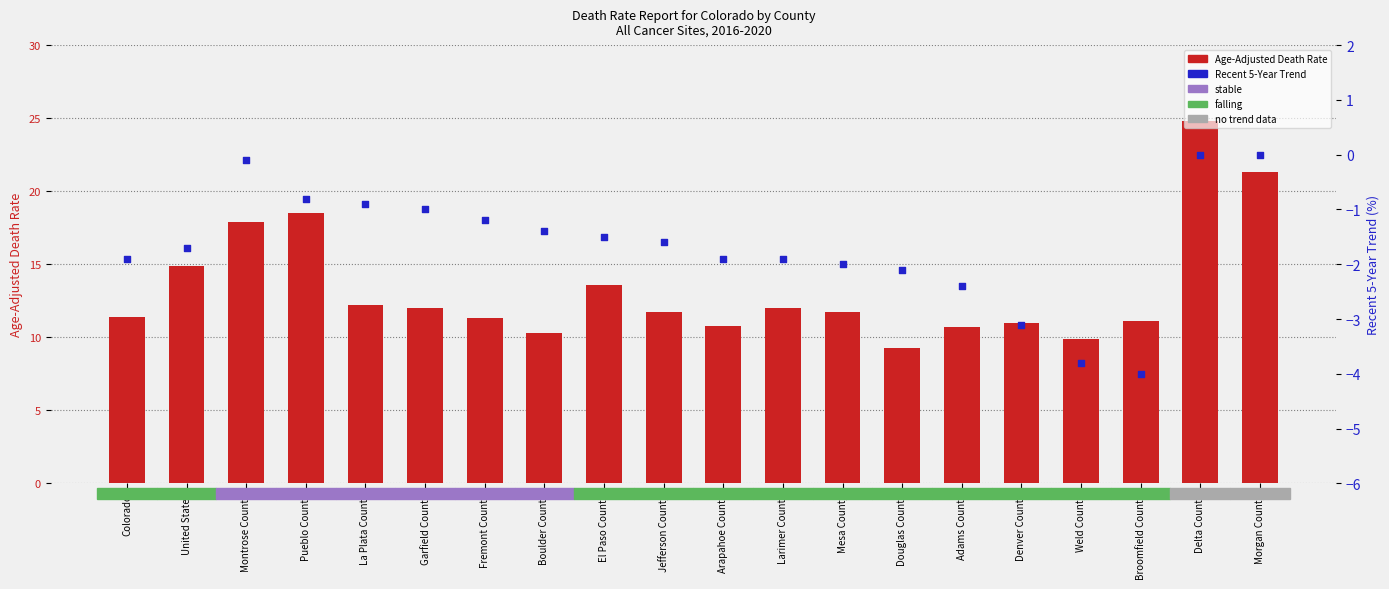

Which series has the largest total across all categories?

Age-Adjusted Death Rate